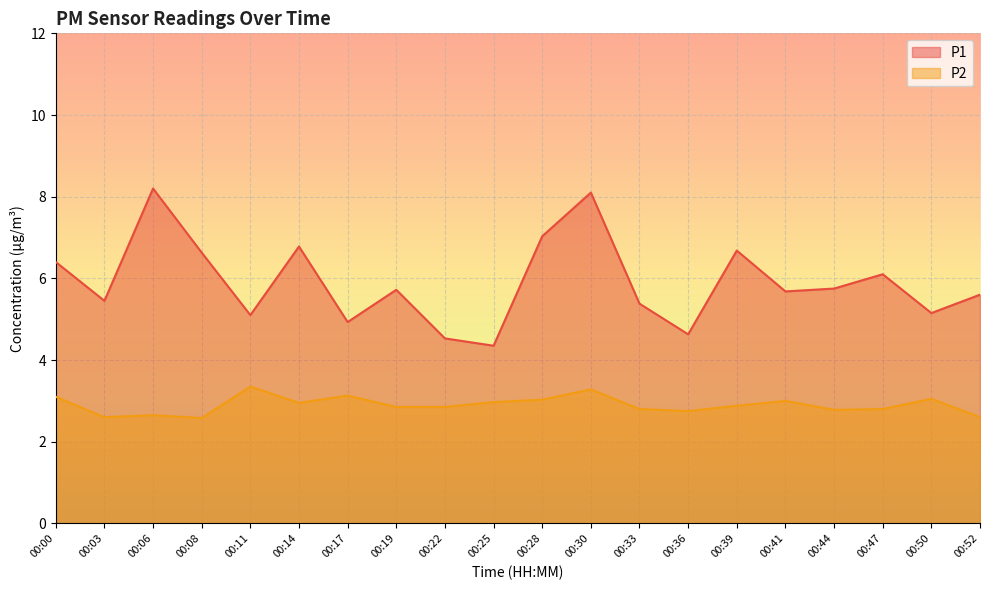

Which series has the largest total across all categories?

P1